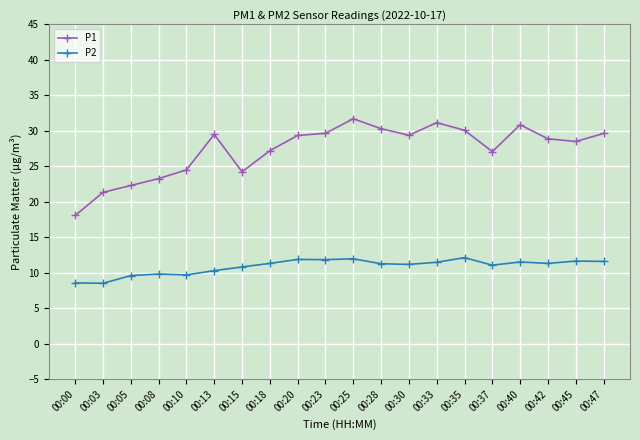

True or false: P2 has a value of 16.5 at 00:10.

False